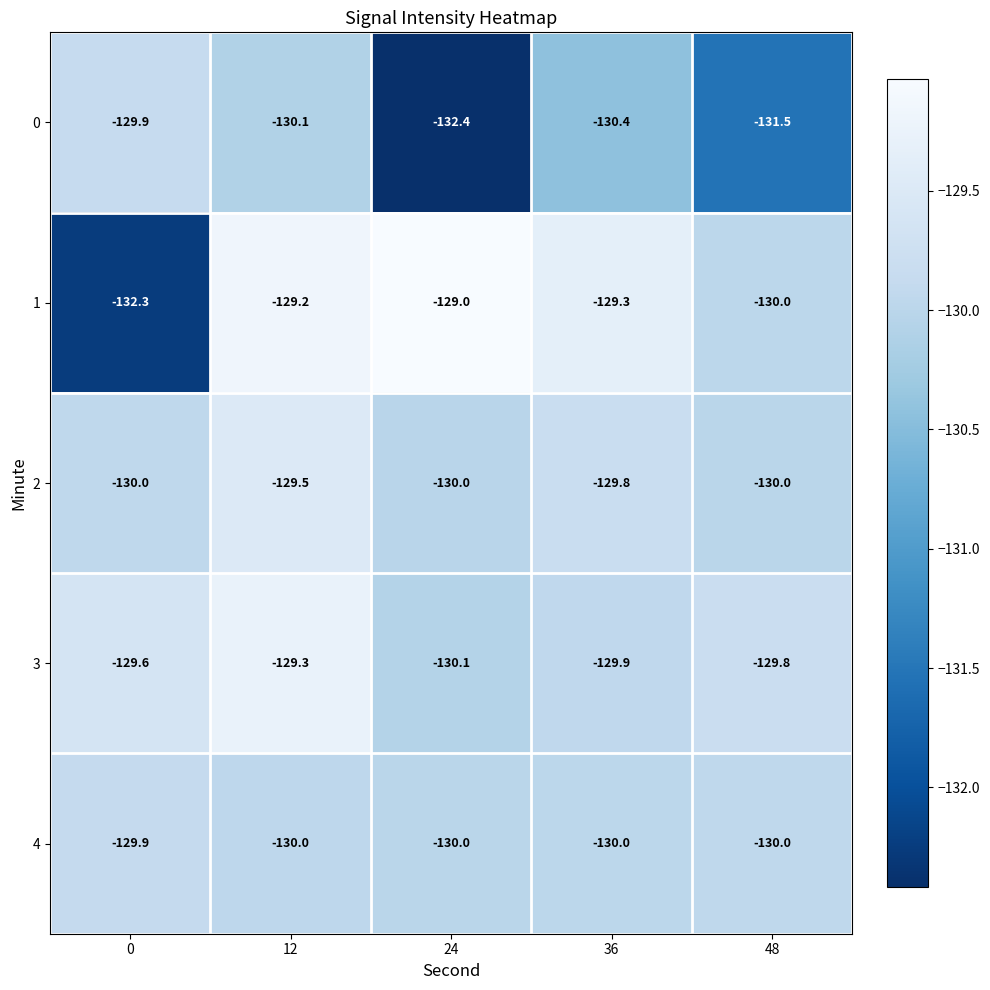

Reading left to right, transcribe all the data shown in this chart.

0: 0=-129.9	12=-130.1	24=-132.4	36=-130.4	48=-131.5
1: 0=-132.3	12=-129.2	24=-129.0	36=-129.3	48=-130.0
2: 0=-130.0	12=-129.5	24=-130.0	36=-129.8	48=-130.0
3: 0=-129.6	12=-129.3	24=-130.1	36=-129.9	48=-129.8
4: 0=-129.9	12=-130.0	24=-130.0	36=-130.0	48=-130.0